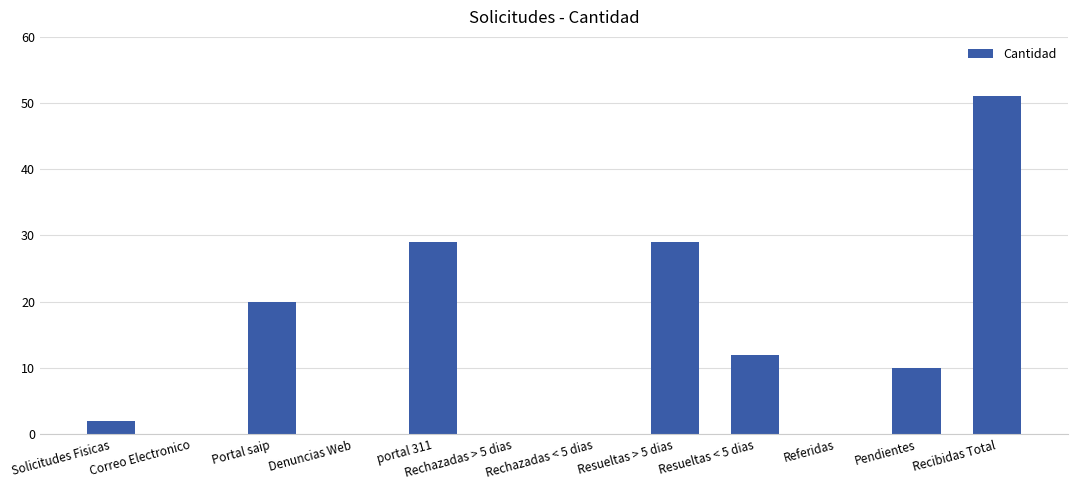

Reading left to right, transcribe all the data shown in this chart.

2	0	20	0	29	0	0	29	12	0	10	51